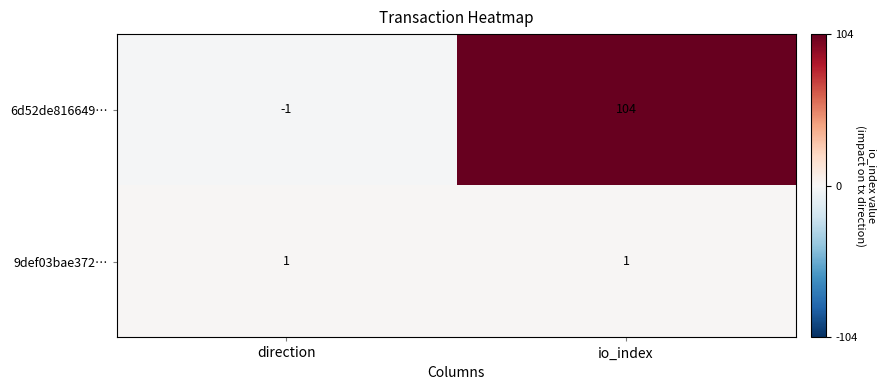

What is the sum of all 6d52de816649… values?

103